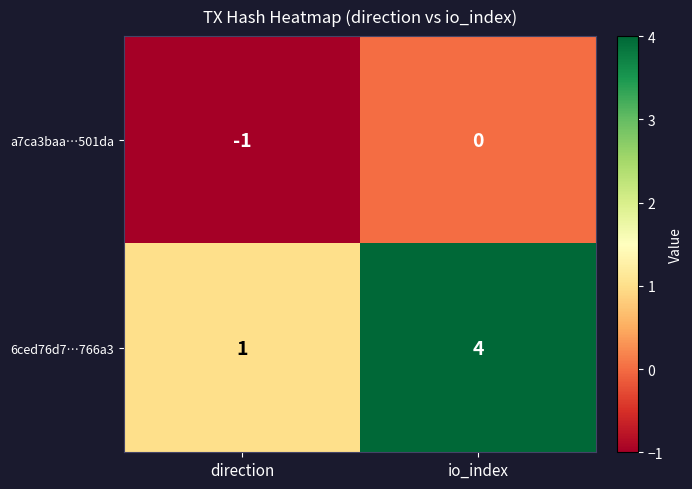

True or false: 6ced76d7…766a3 has a value of 2 at io_index.

False